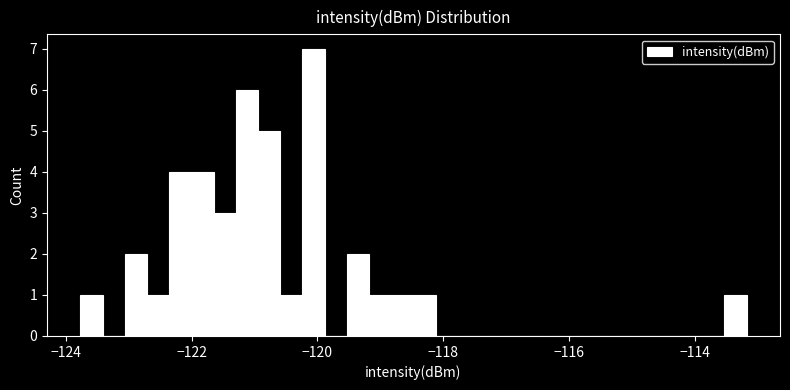

Around what value on the x-axis is the tallest bar? Give the approximate position of its centre, as read against the axis.

-120.0